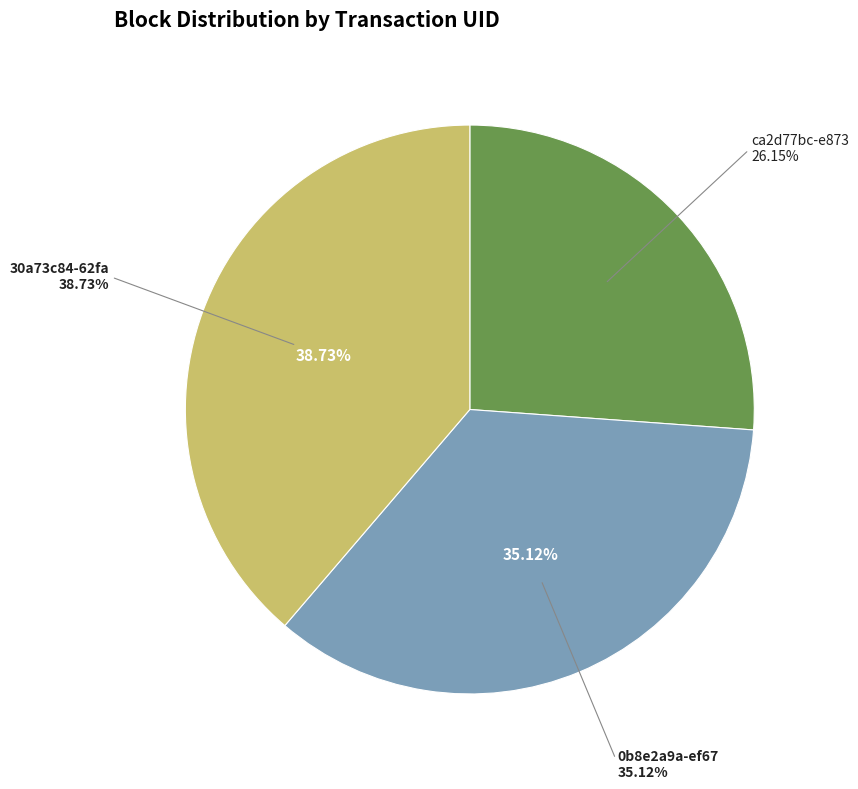

What is the change in value from ca2d77bc-e873-11e9-8dd1-d60cfe4a1df9 to 0b8e2a9a-ef67-11e9-bcff-1e5487bdba42?

+2236073